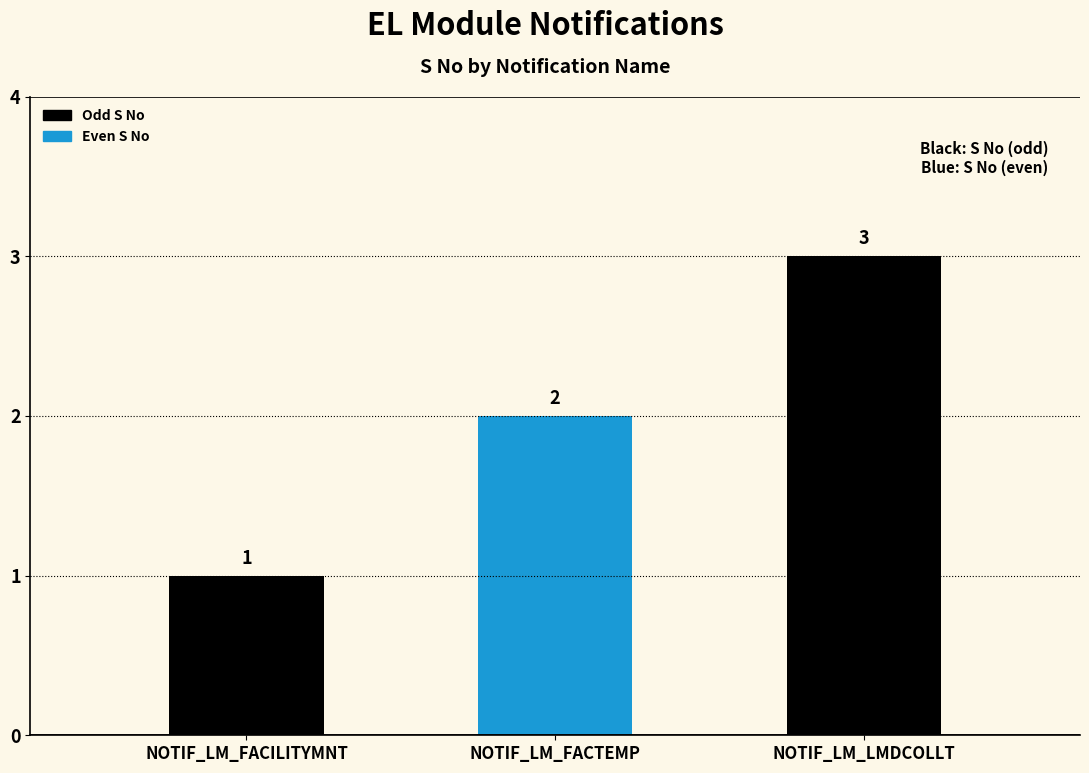

Are the bars grouped side by side (vs. stacked)?

No